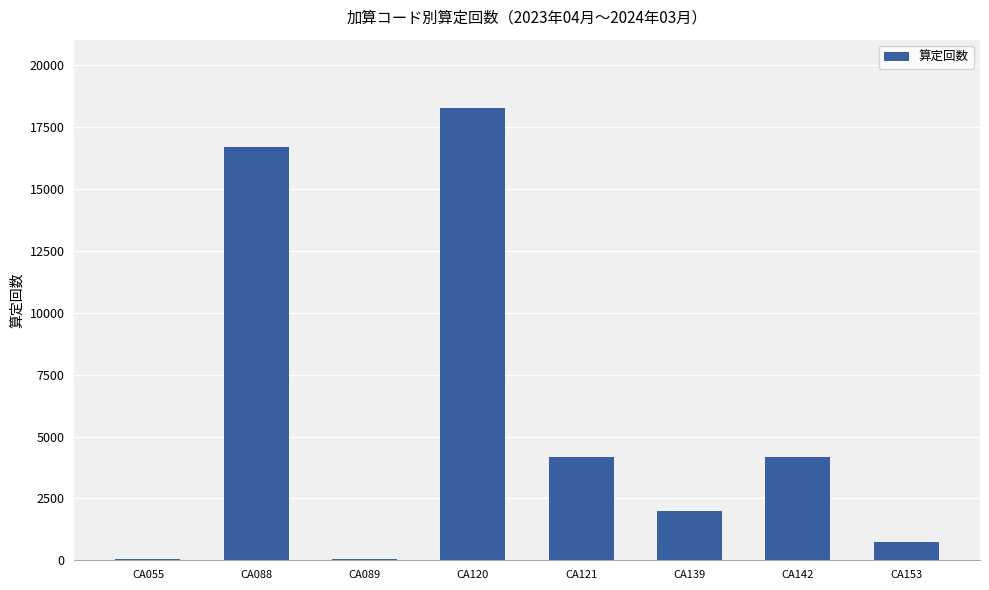

How many categories are shown in the chart?

8